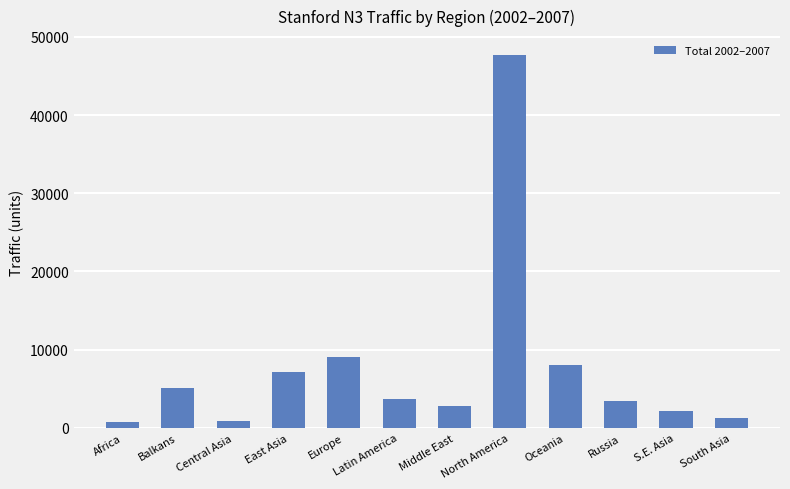

How many data points does each series have?

12